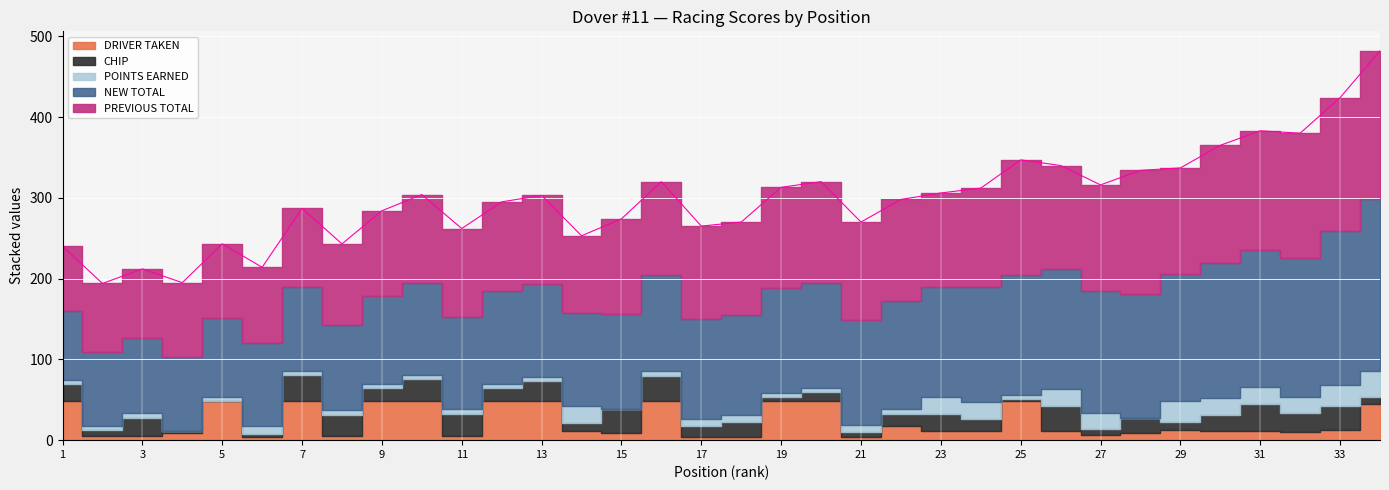

How many values in the POINTS EARNED series exceed 6?

16